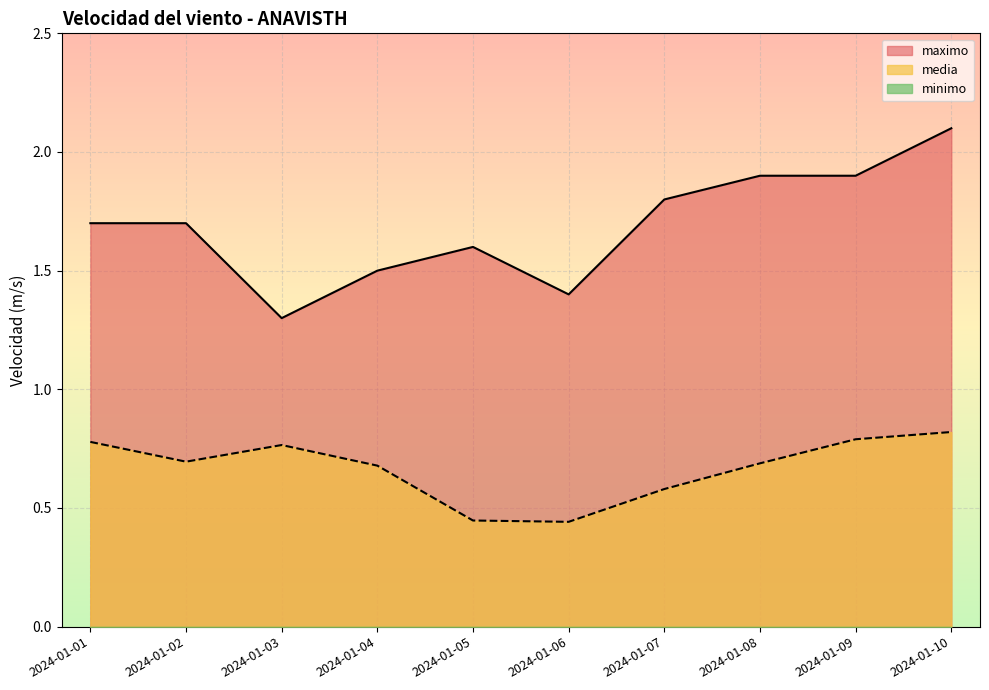

True or false: maximo has a value of 1.9 at 2024-01-08.

True